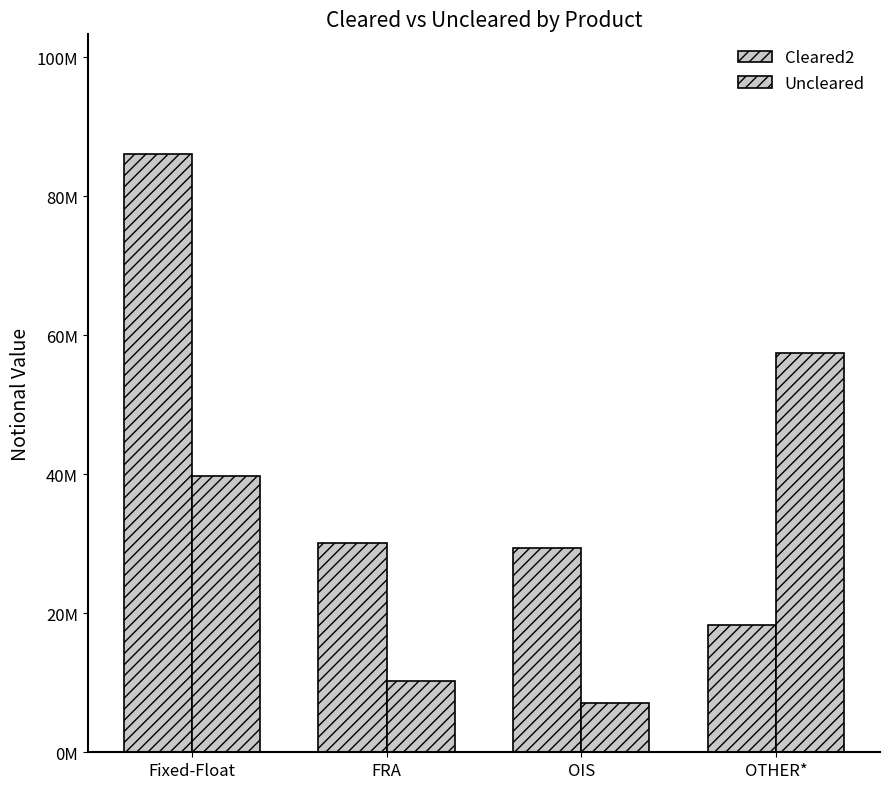

Are the bars grouped side by side (vs. stacked)?

Yes